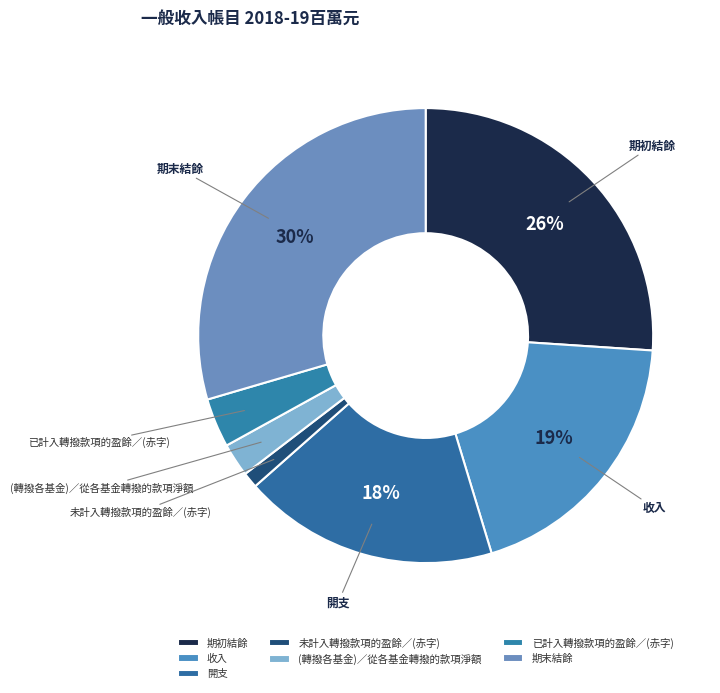

To the nearest percent, what is the combined percentage of (轉撥各基金)／從各基金轉撥的款項淨額 and 期初結餘?

28%